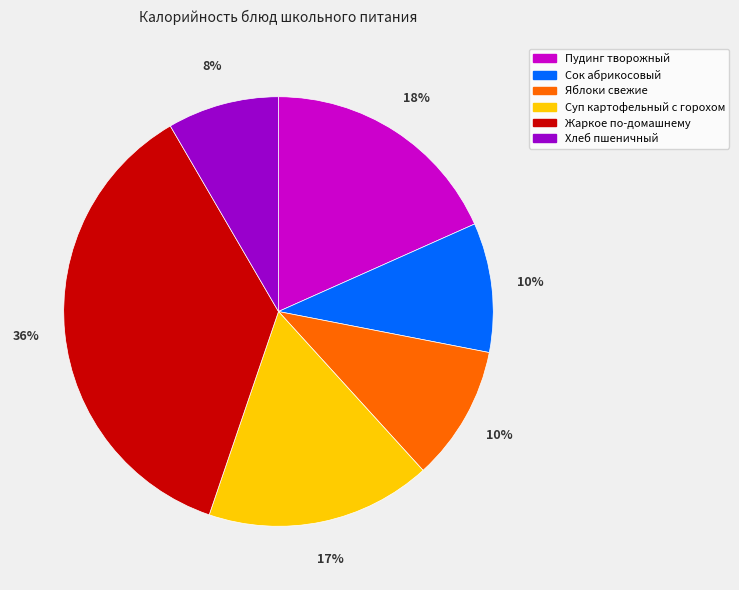

To the nearest percent, what is the average slice percentage?

17%